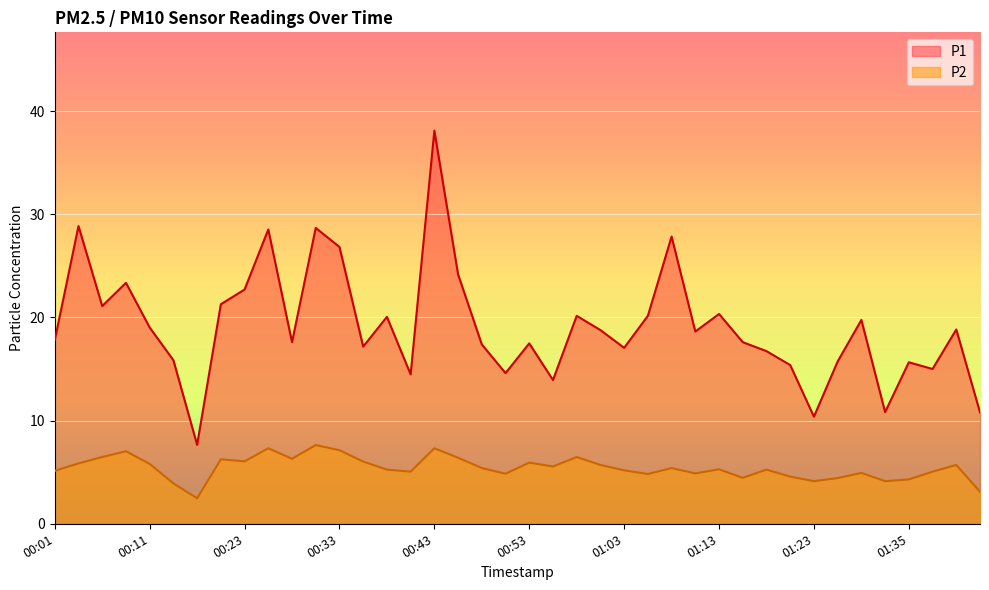

Rank the series at 00:14 from lowest to highest value.

P2, P1